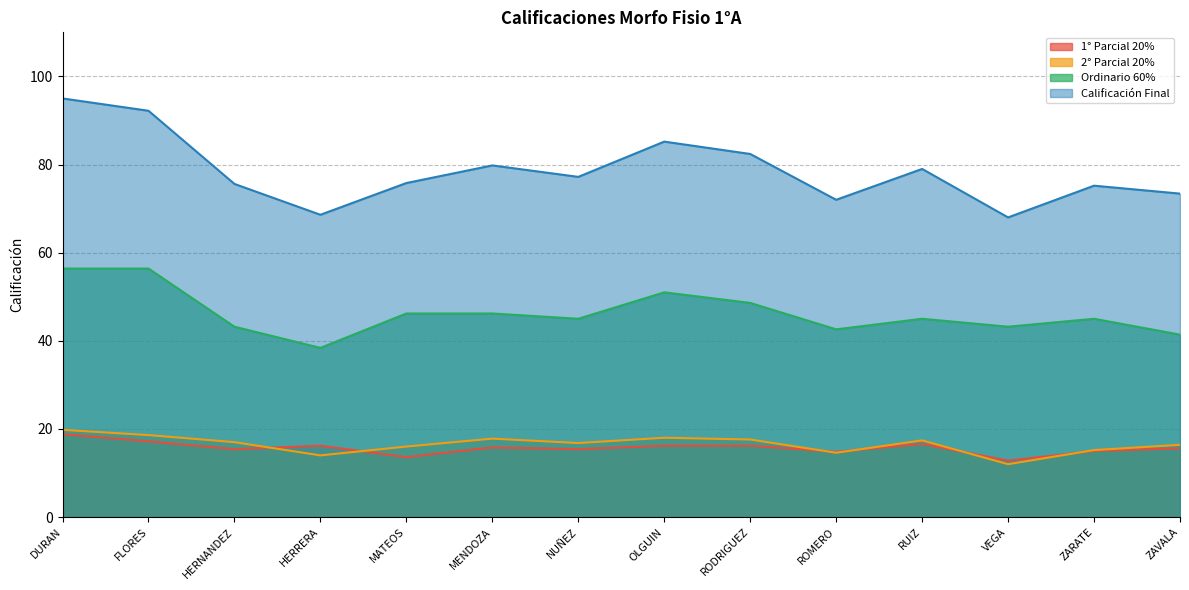

Which category has the lowest value in the Ordinario 60% series?

HERRERA